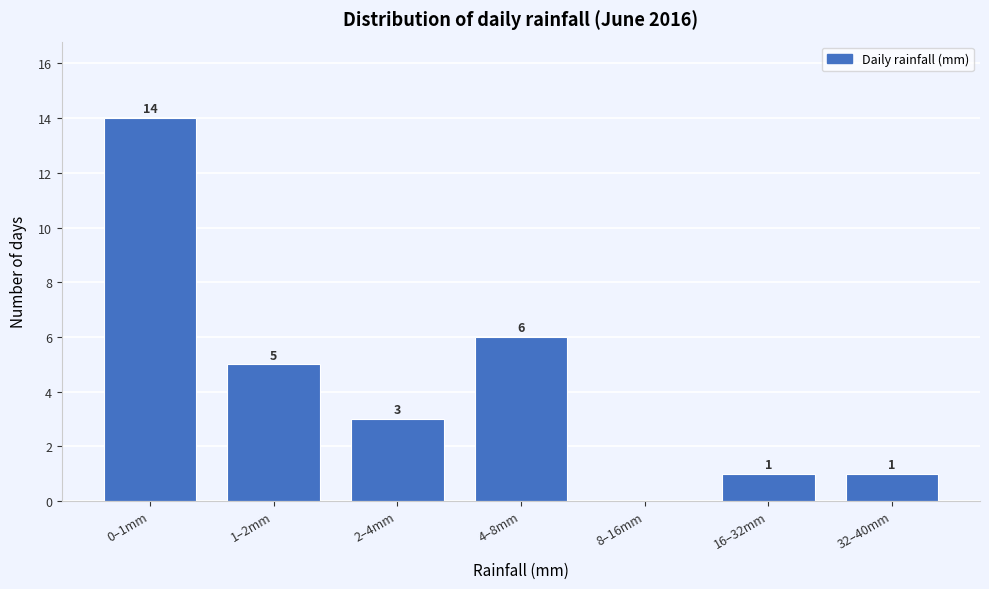

Reading right to left, list all the values displayed in this chart.

32–40mm=1	16–32mm=1	8–16mm=0	4–8mm=6	2–4mm=3	1–2mm=5	0–1mm=14